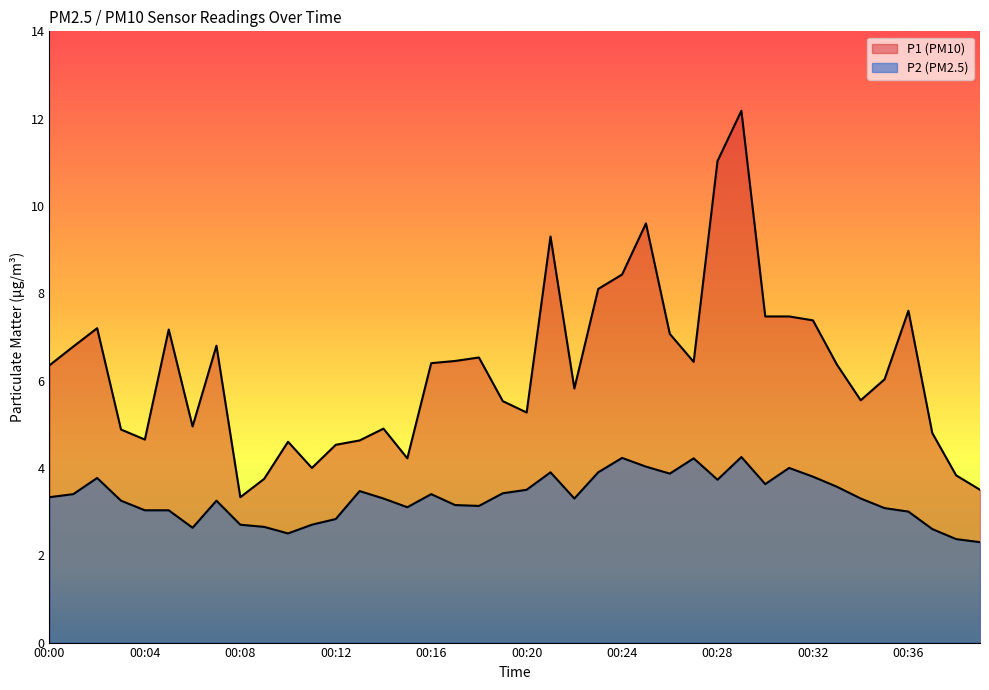

True or false: P1 and P2 intersect in this chart.

False